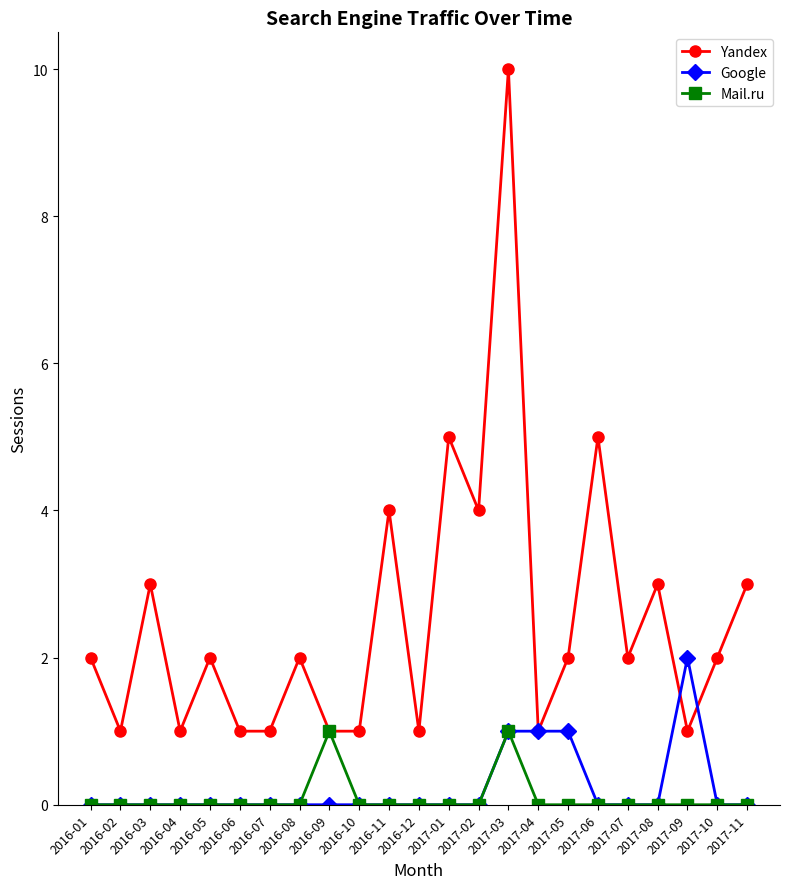

What is the maximum value shown in the chart?

10